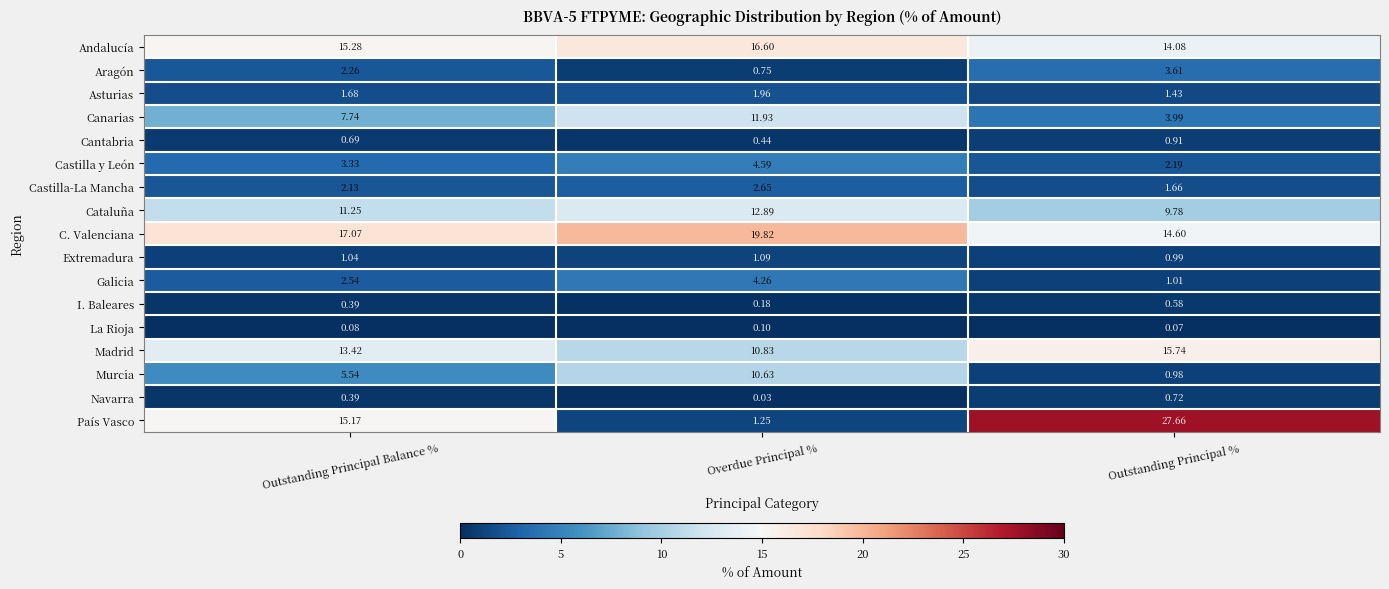

At which label is Asturias closest to 1?

Outstanding Principal %